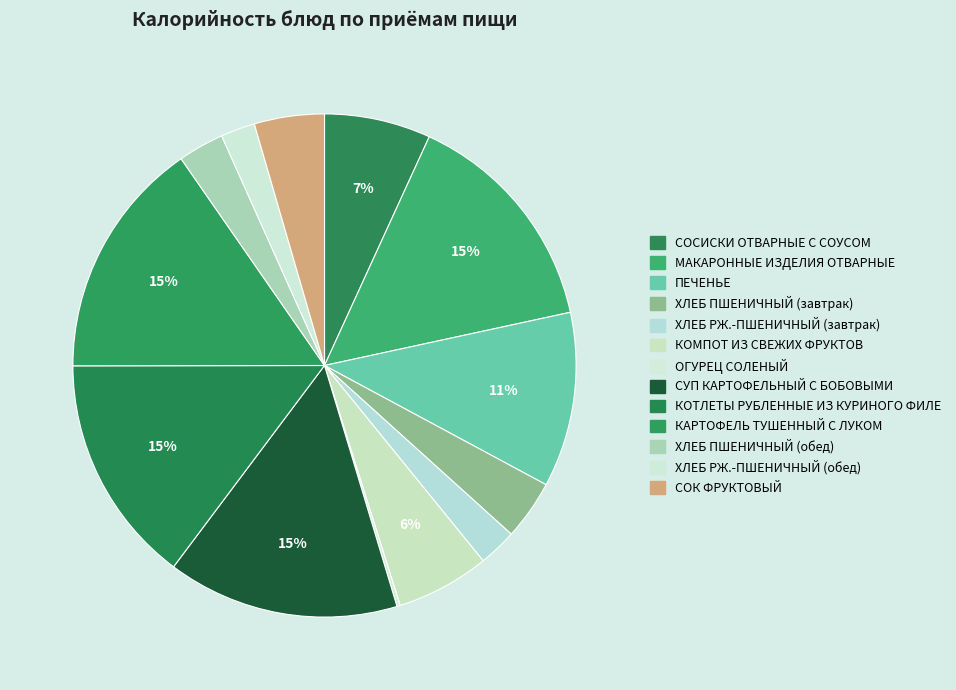

Is there a majority slice in this chart?

No